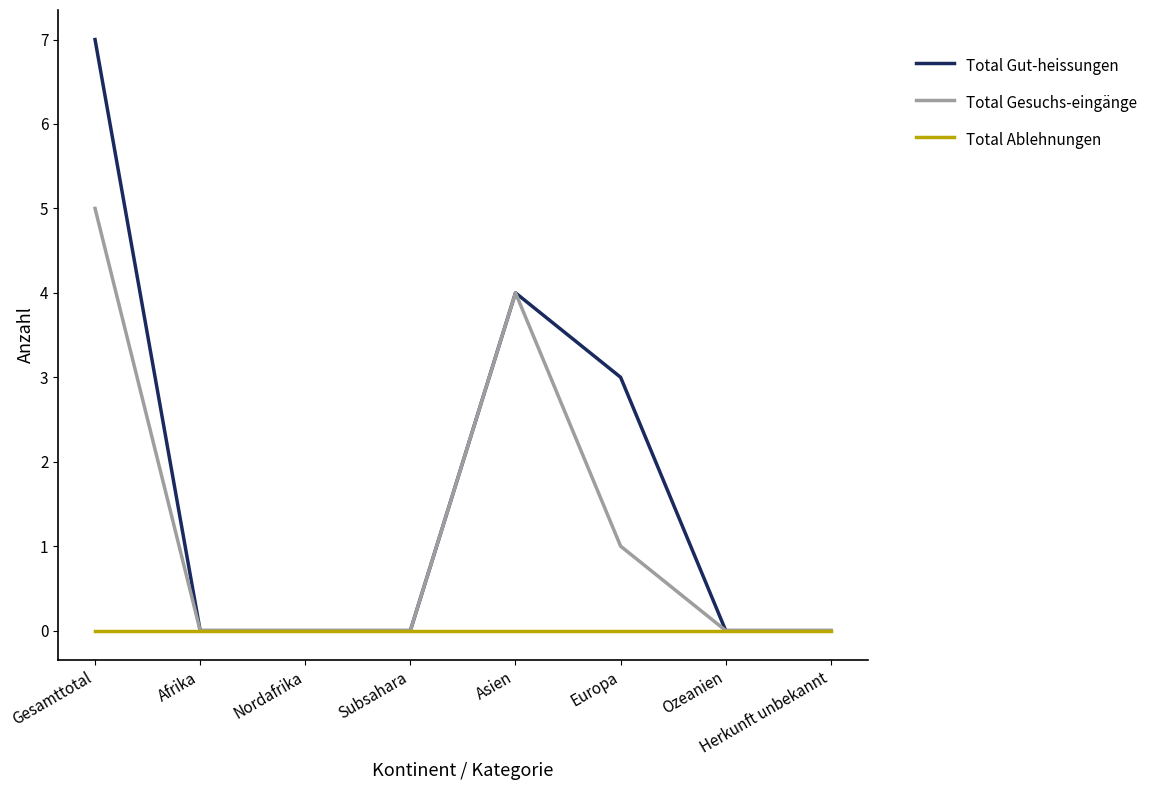

At which category does the chart reach its peak across all series?

Gesamttotal